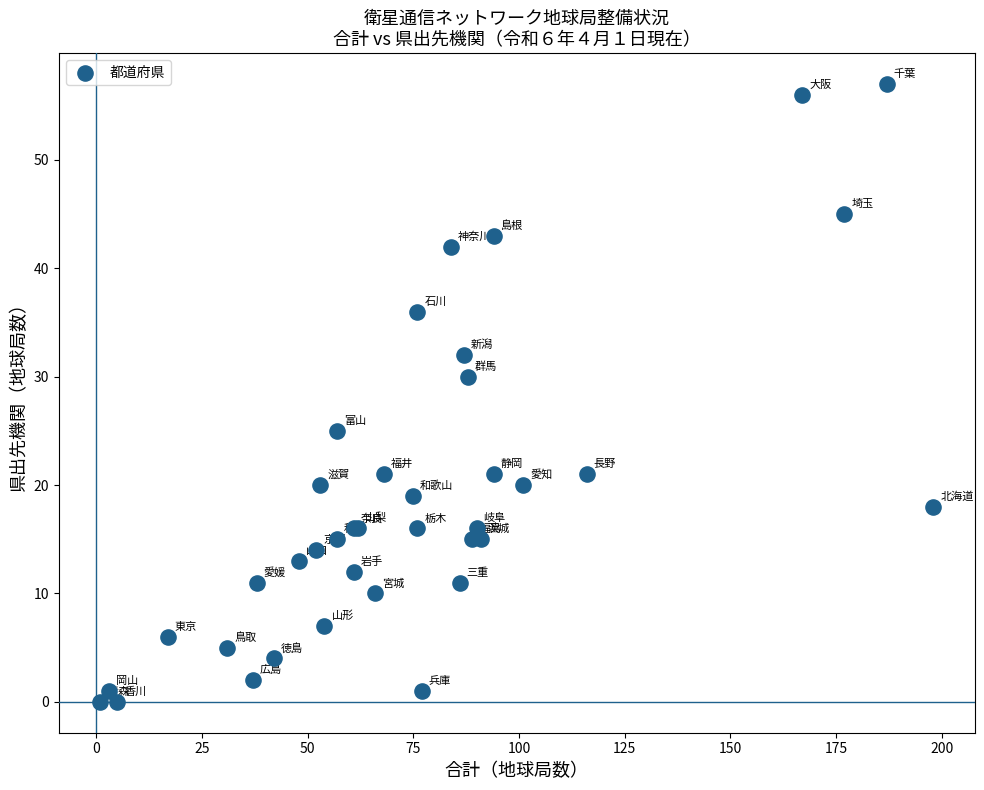

What Y value in the scatter plot is closest to 28?

30